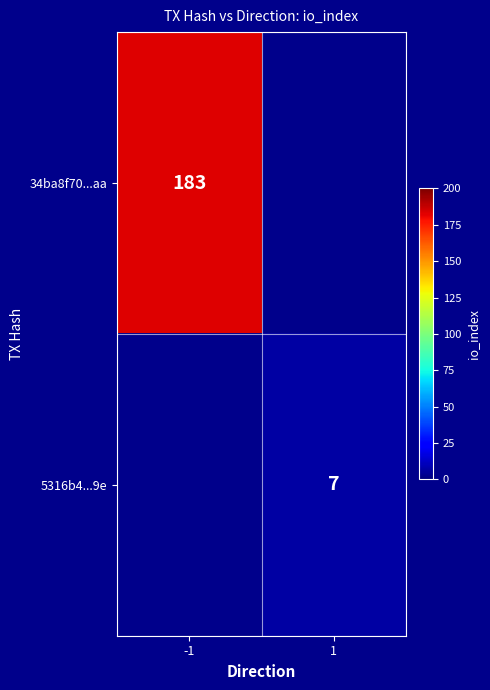

The 34ba8f70...aa series shows 183 at -1. True or false?

True